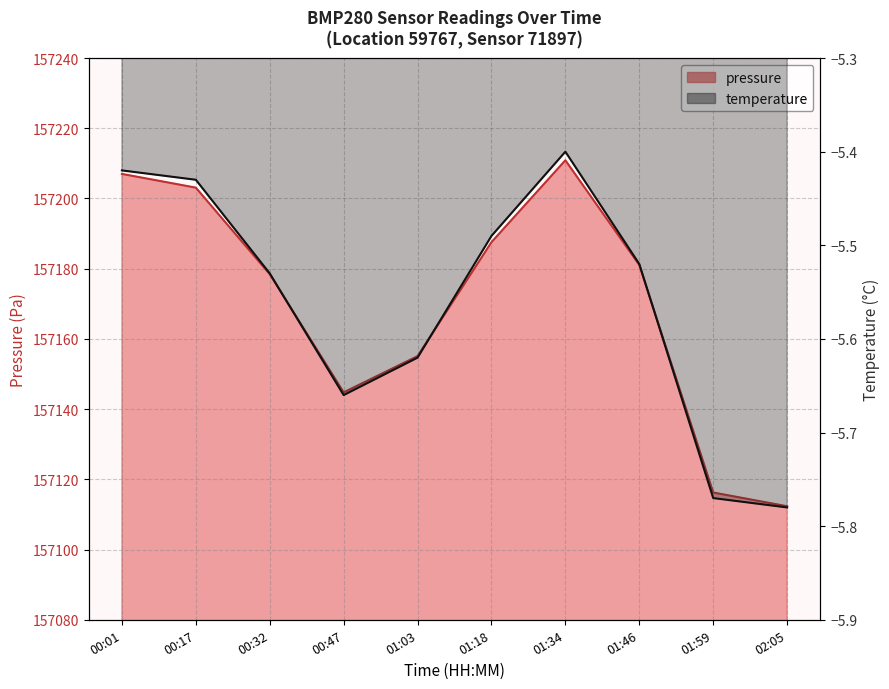

What are all the series names shown in the legend?

pressure, temperature